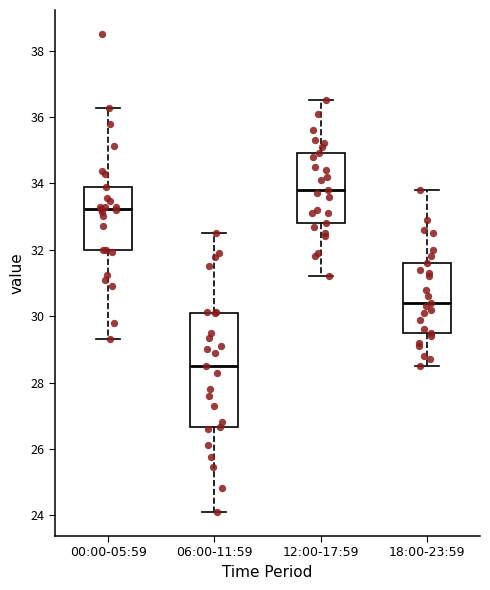

Which box's median line is the highest?

12:00-17:59